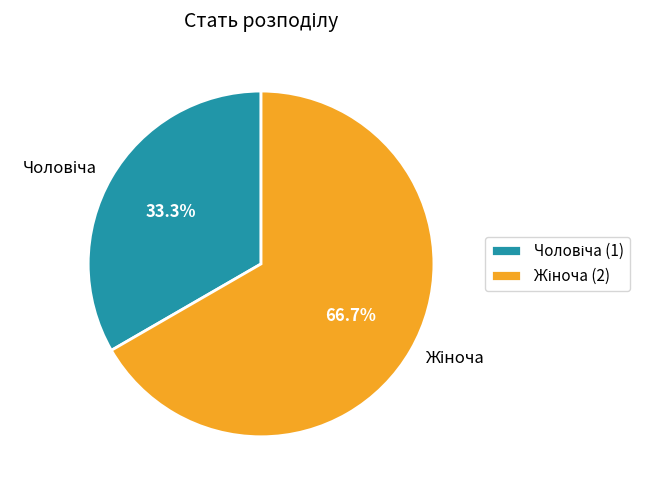

Does any single category account for the majority?

Yes